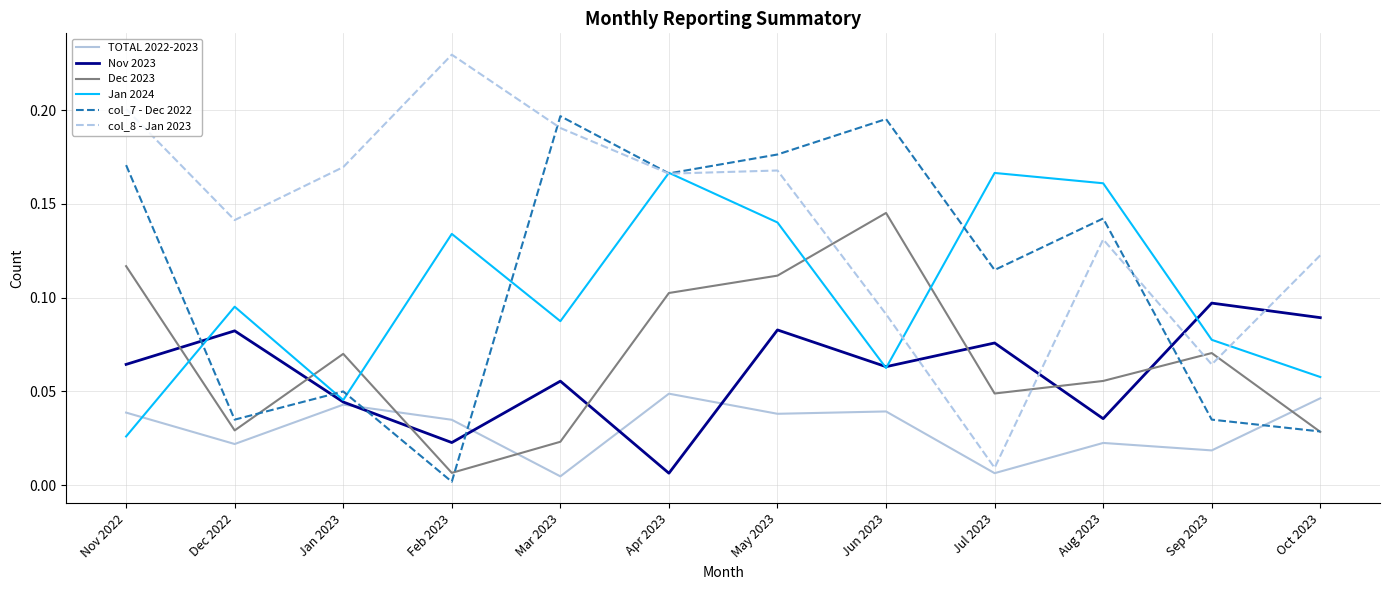

What position from the left is Apr 2023?

6